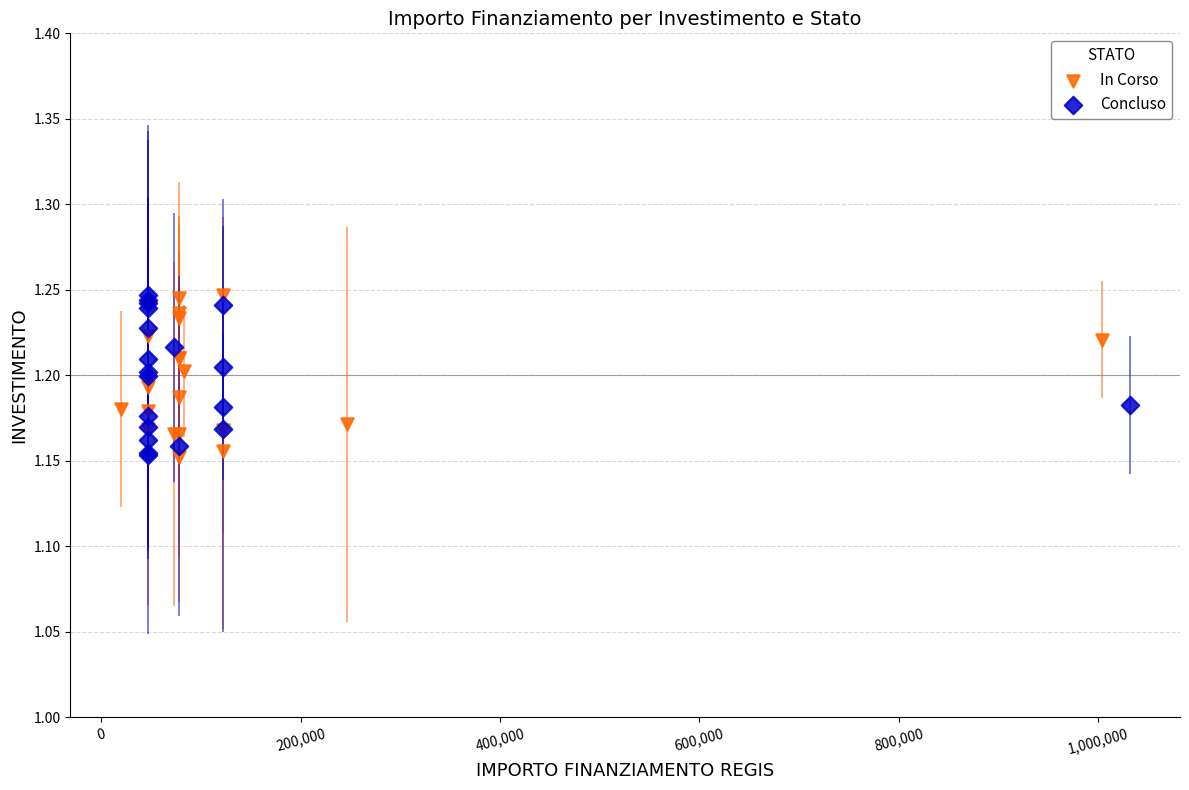

What are all the series names shown in the legend?

In Corso, Concluso